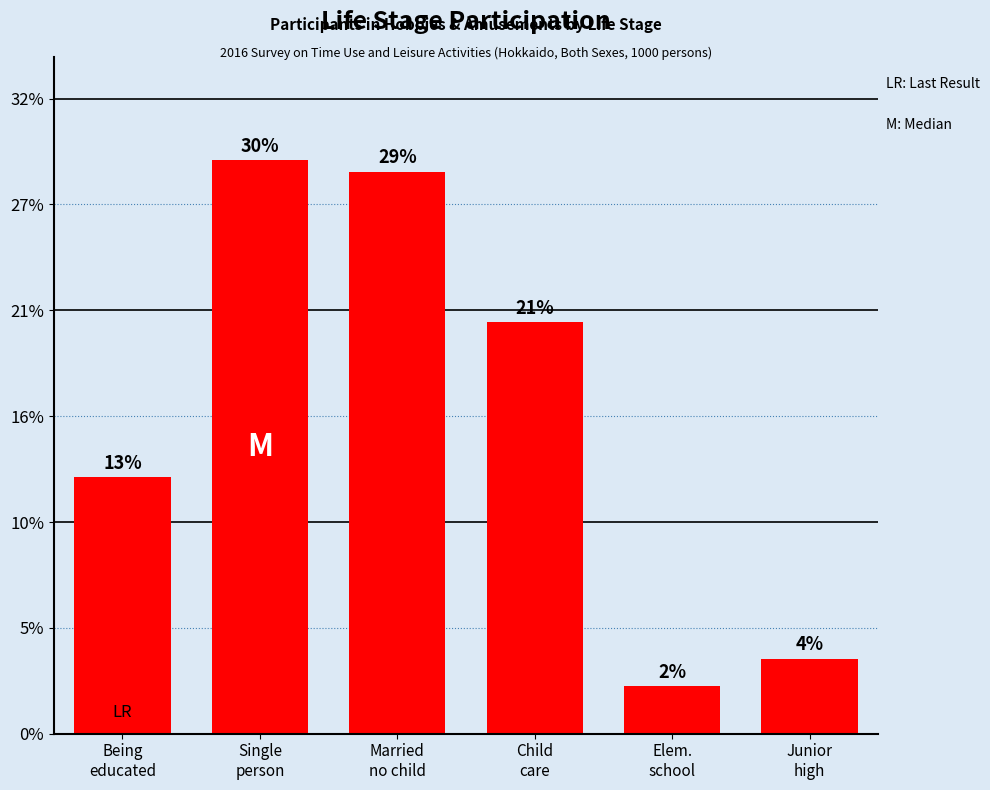

List the labels in order of value, smallest first.

Elem.
school, Junior
high, Being
educated, Child
care, Married
no child, Single
person